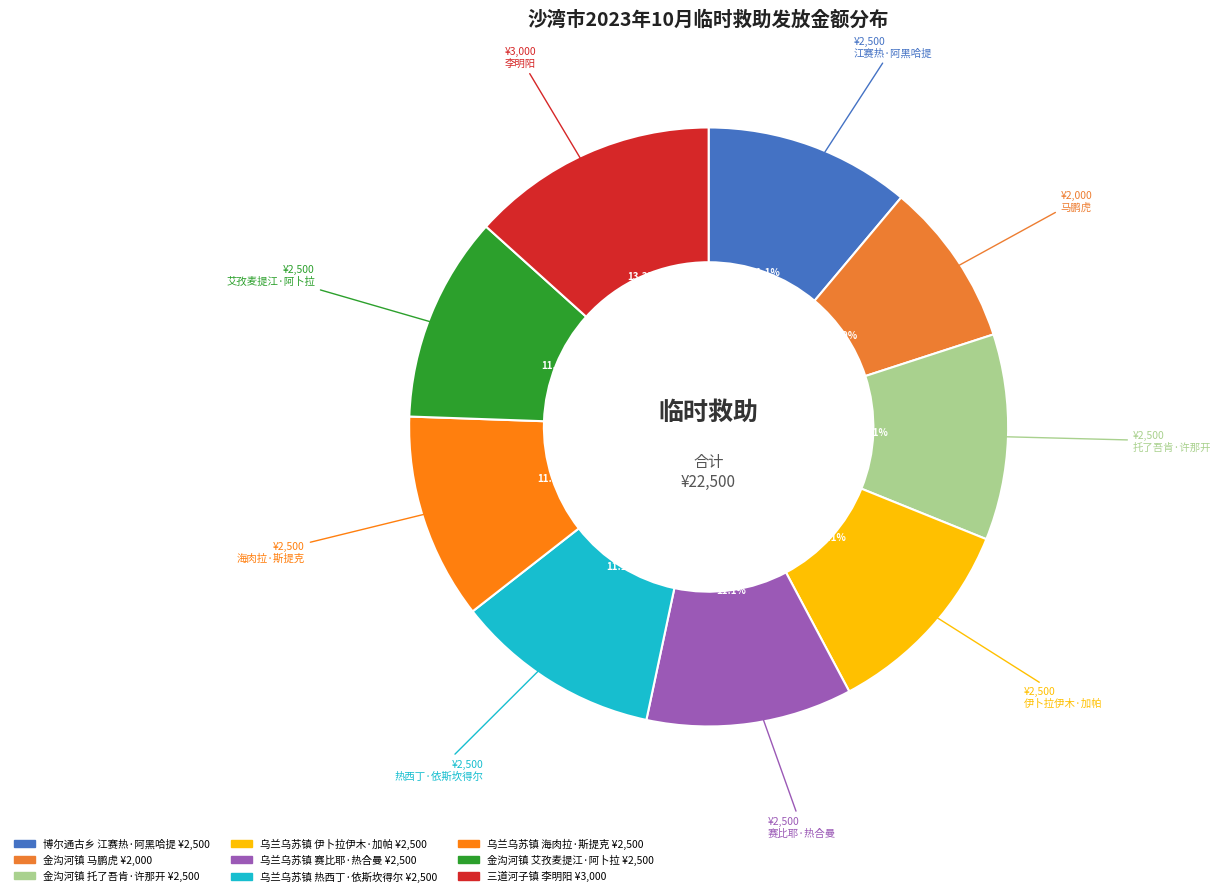

What is the largest slice in the pie chart?

三道河子镇 李明阳